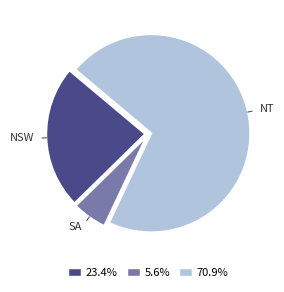

Does any single category account for the majority?

Yes